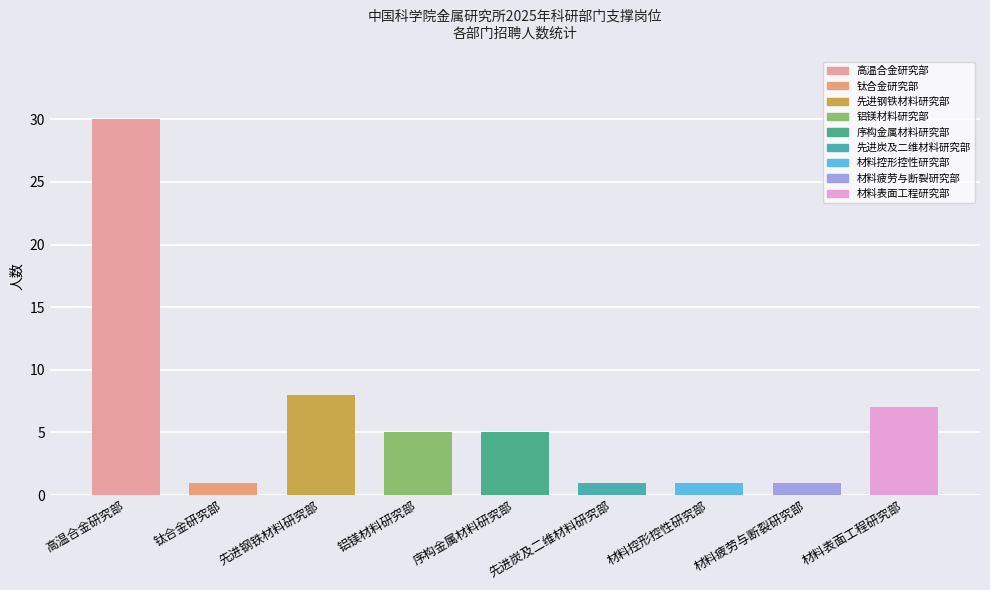

What is the change in value from 高温合金研究部 to 序构金属材料研究部?

-25